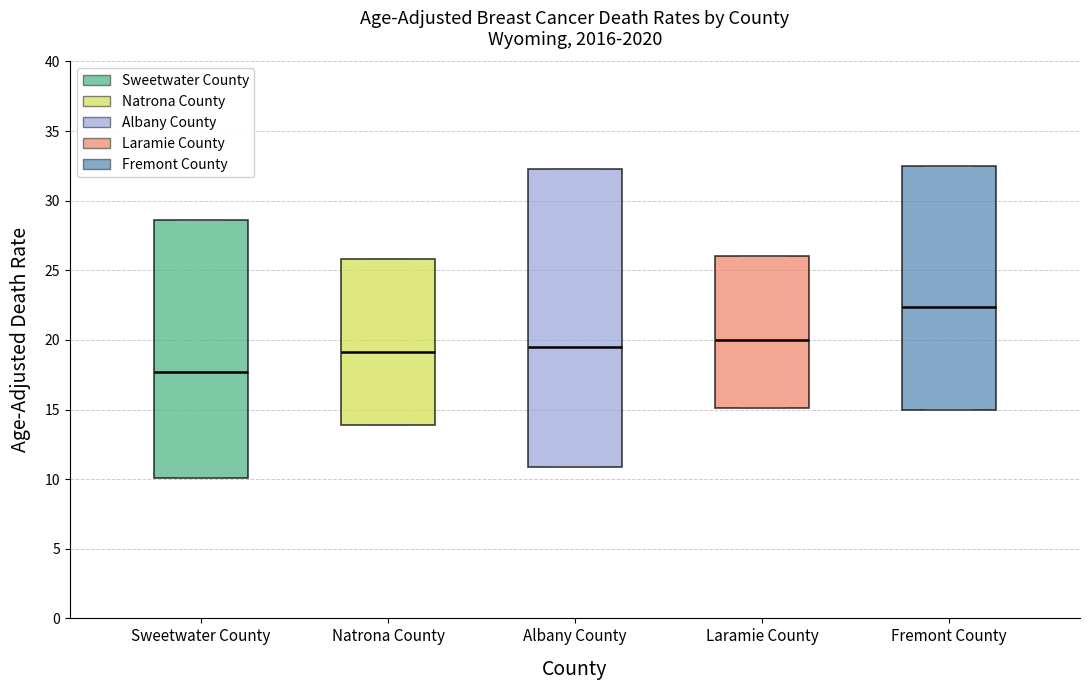

Where is the upper edge of the box for Fremont County on the y-axis? The values are not printed on the chart, so give them approximately, as read against the axis.

32.5